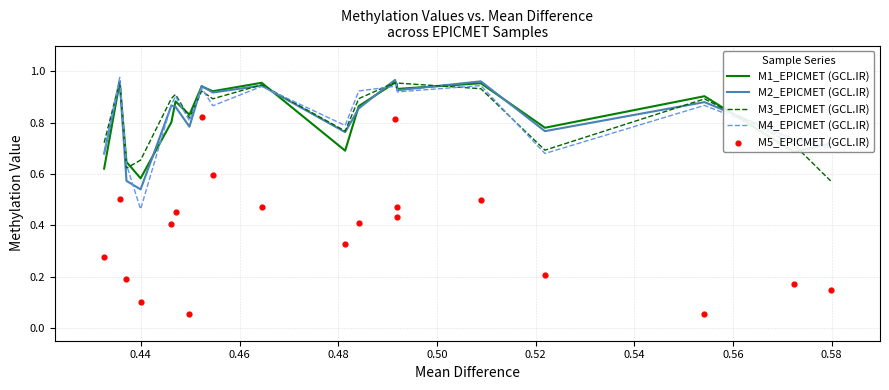

Which series has the largest total across all categories?

M3_EPICMET (GCL.IR)